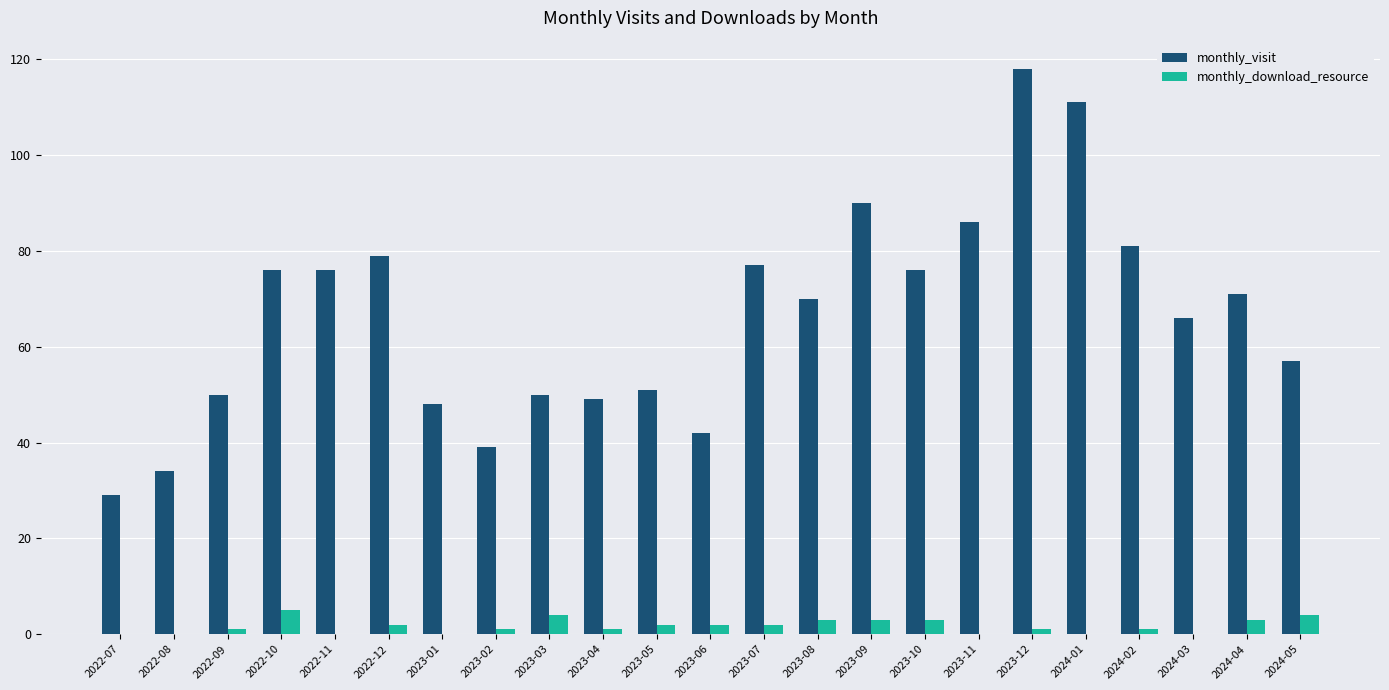

Is the value of monthly_visit at 2024-01 greater than the value of monthly_download_resource at 2022-11?

Yes